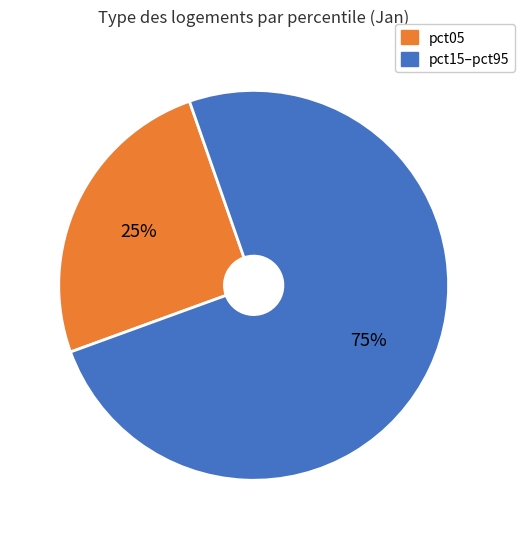

Is there a majority slice in this chart?

Yes